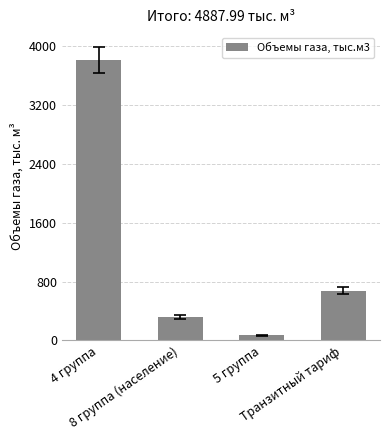

What is the sum of all values?

4888.0